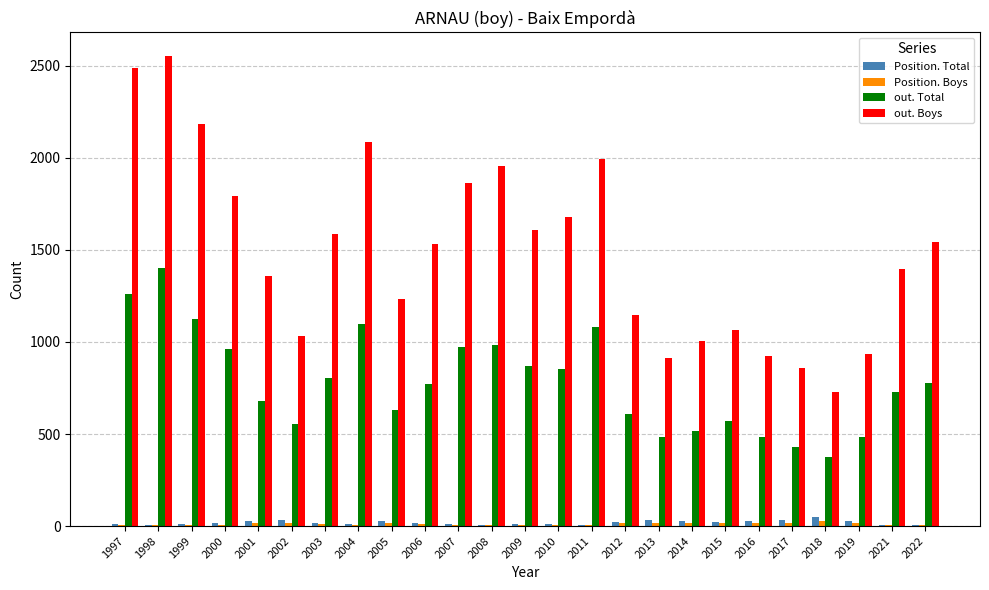

Which category has the highest value across all series?

1998